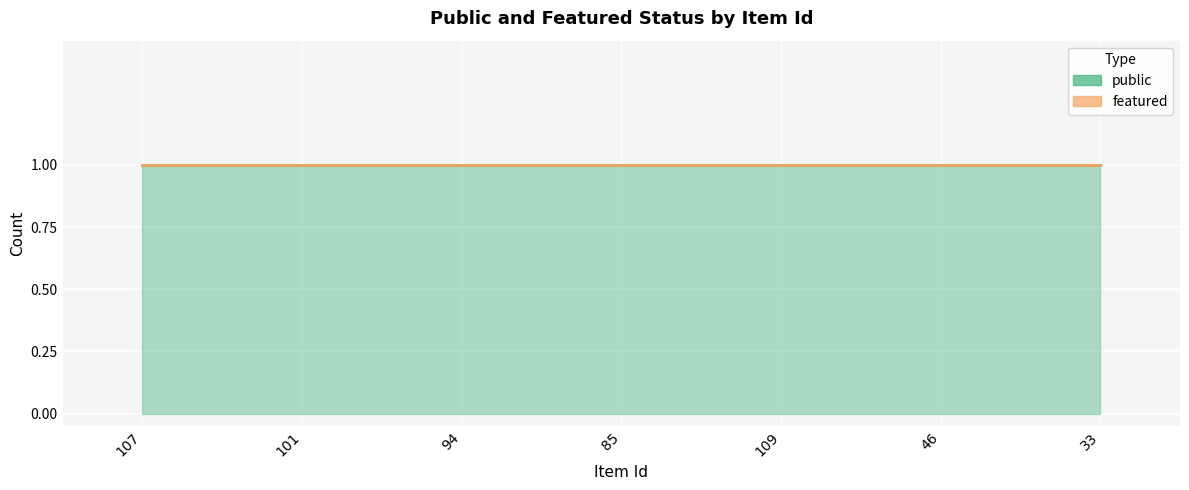

Which category has the highest value in the featured series?

107